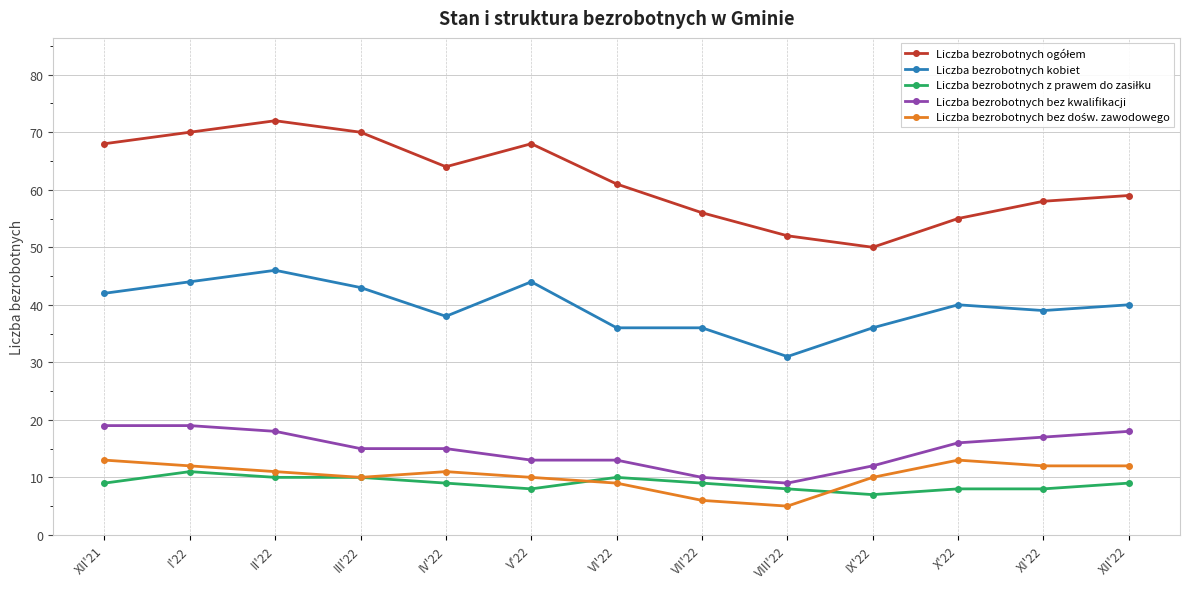

What is the spread (max minus min) of values at II'22?

62